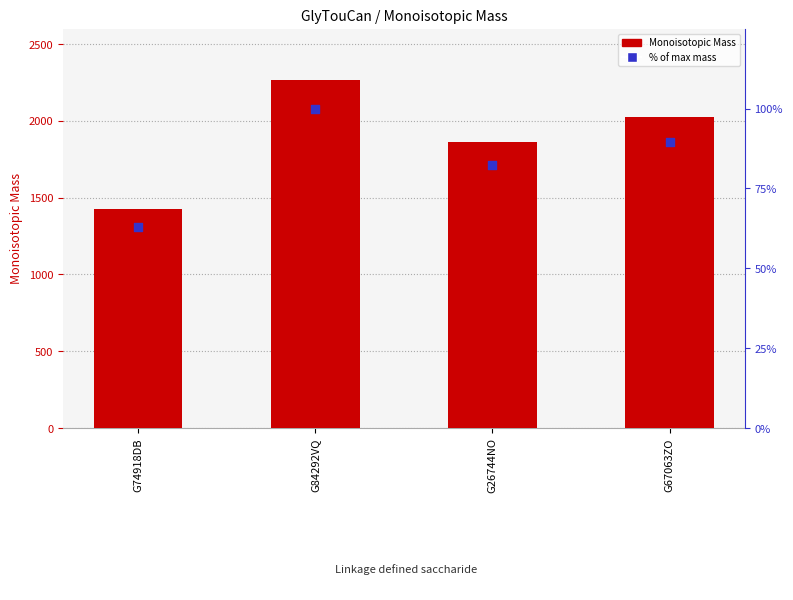

What are all the series names shown in the legend?

Monoisotopic Mass, % of max mass